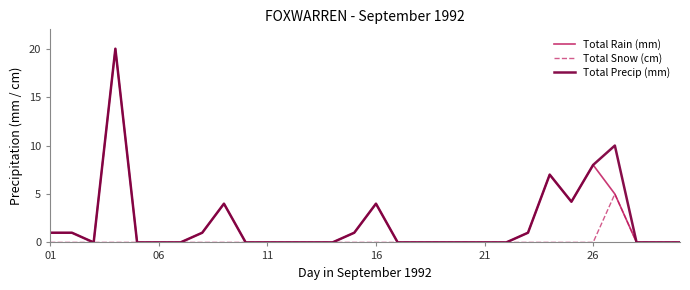

What is the greatest value displayed?

20.0